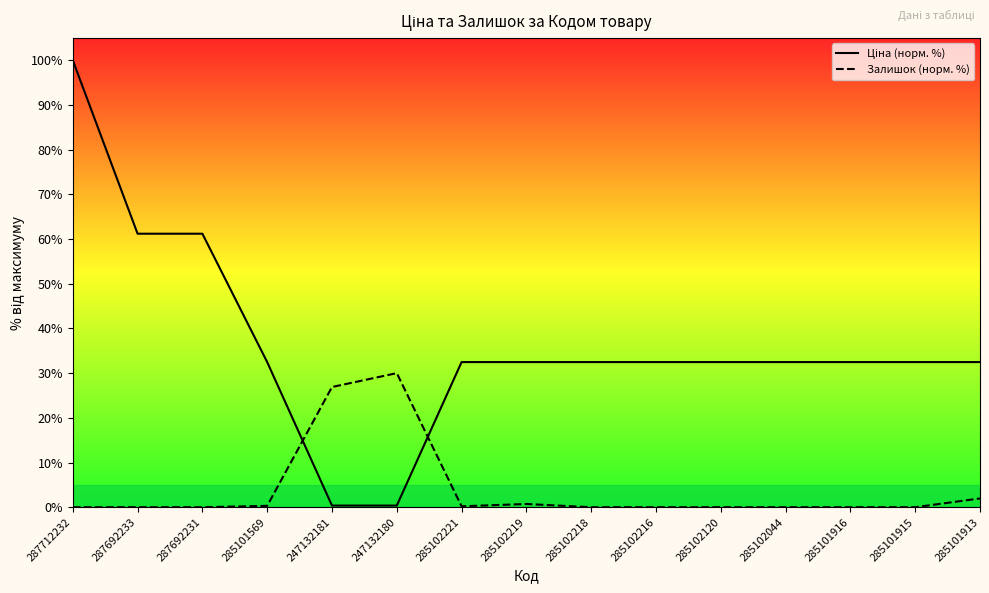

How many lines are shown in the chart?

2